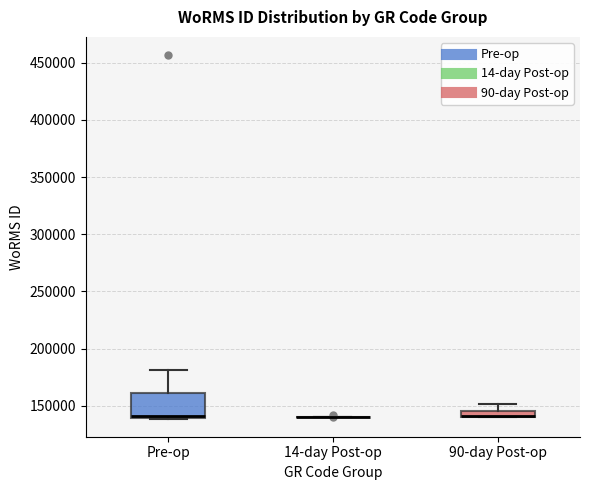

Which box is the tallest, from its lower edge to its upper edge?

Pre-op